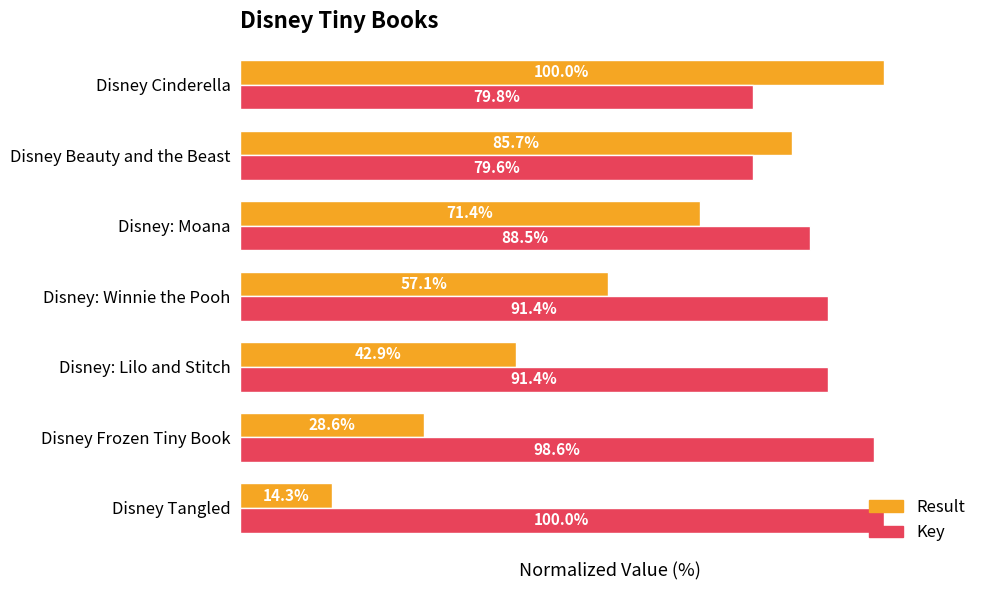

Which series has the largest total across all categories?

Key